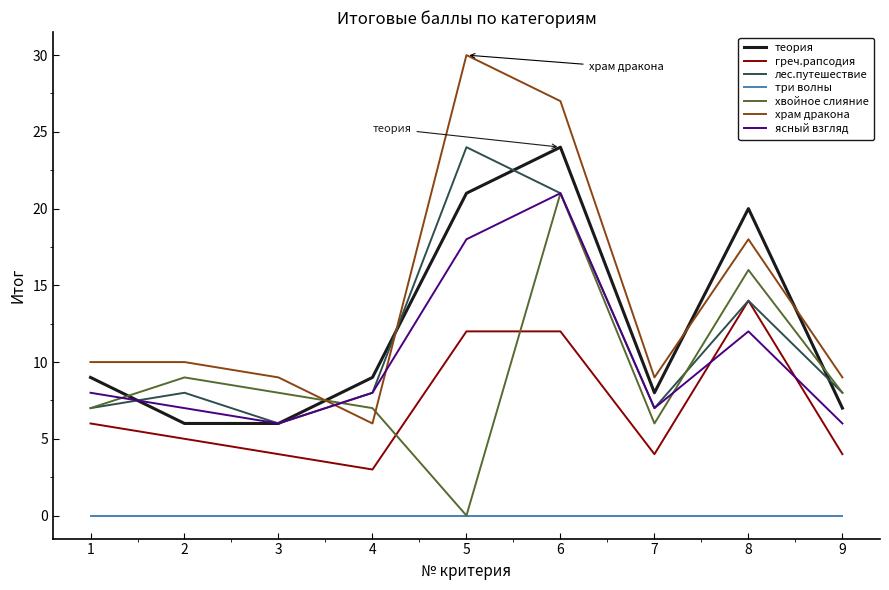

What value does the теория series have at 8?

20